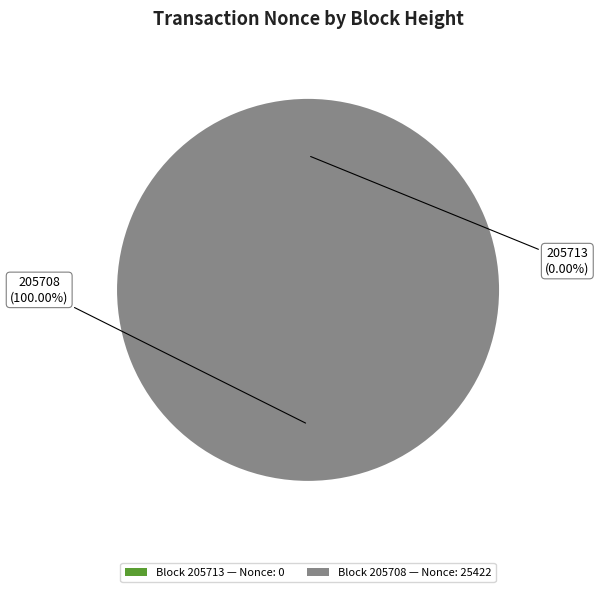

Is the sum of 205708 and 205713 greater than half?

Yes